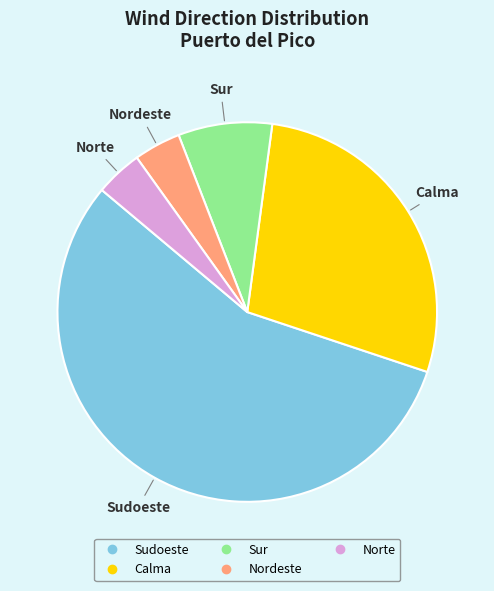

Does any single category account for the majority?

Yes